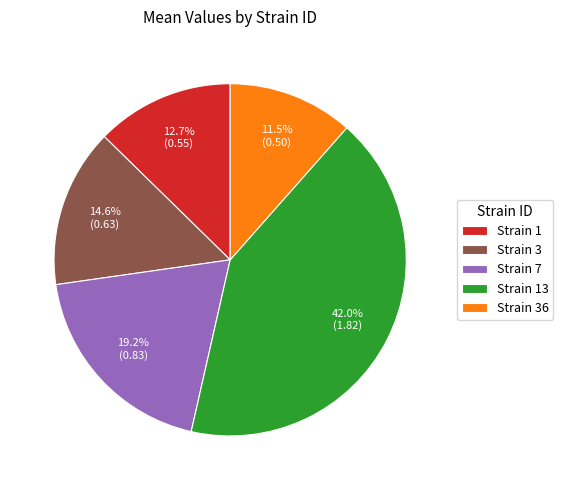

Which category has the biggest portion of the pie?

Strain 13